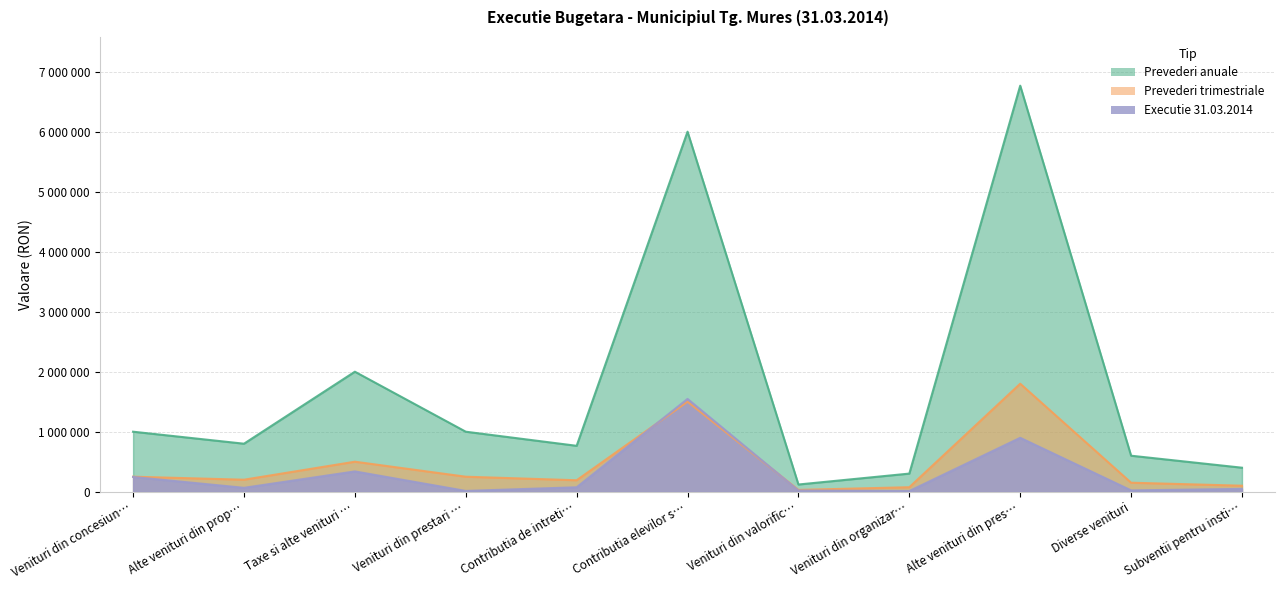

What is the value of the Prevederi trimestriale point at the 6th from the left?

1500000